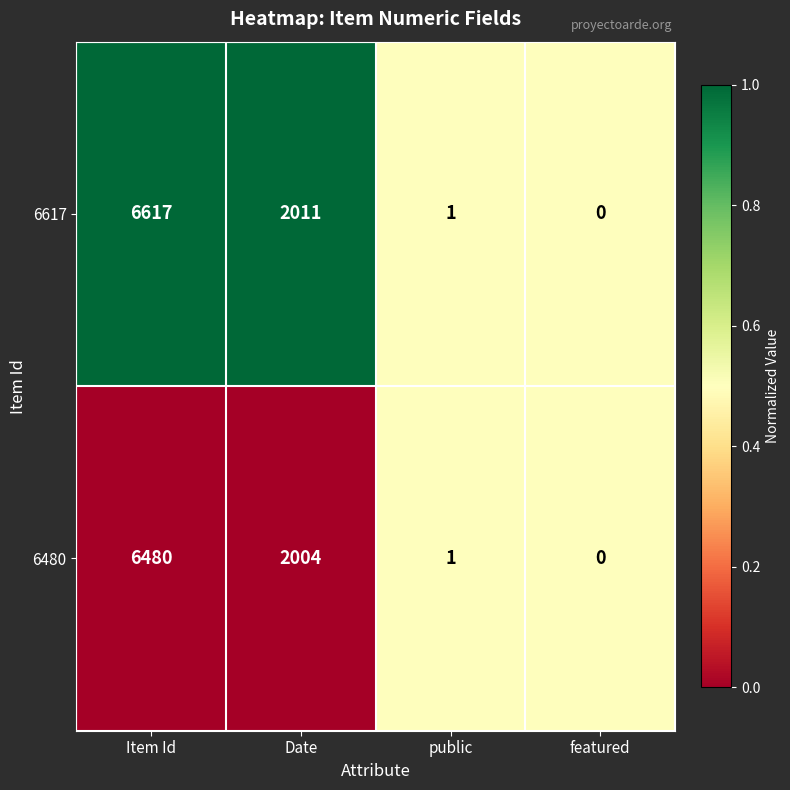

Which series has the largest range (max minus min)?

6617